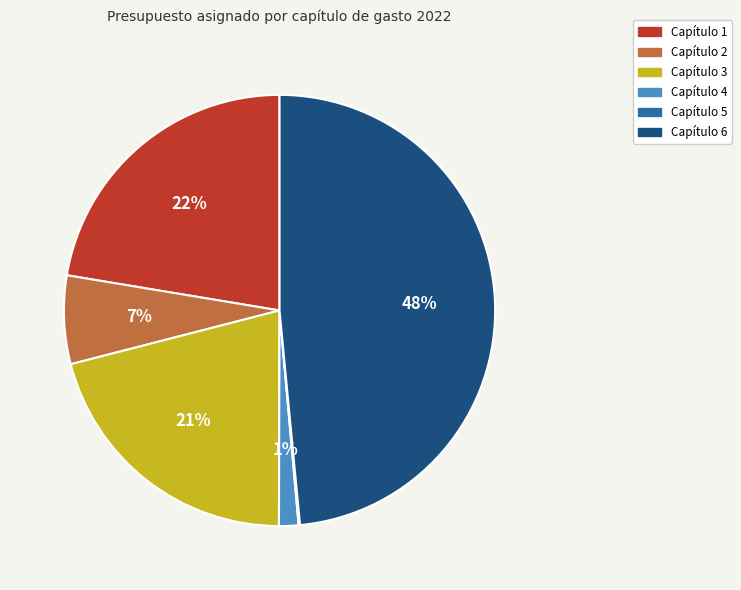

Which has a higher value, Capítulo 4 or Capítulo 6?

Capítulo 6